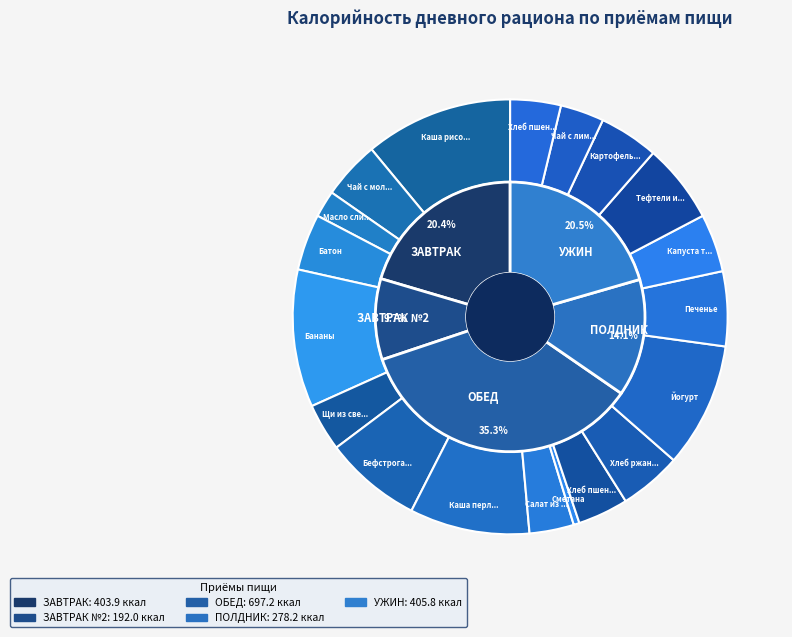

What is the change in value from Бананы to Хлеб пшеничный (обед)?

-121.5